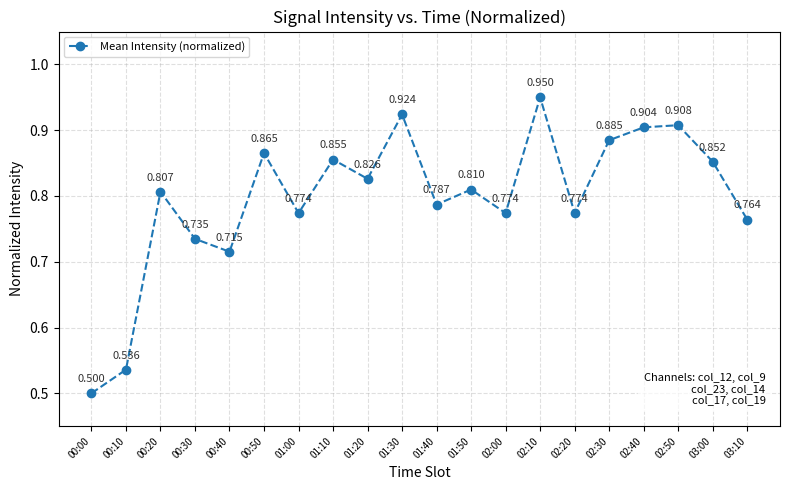

The chart shows a value of 0.9 at 02:40. True or false?

True